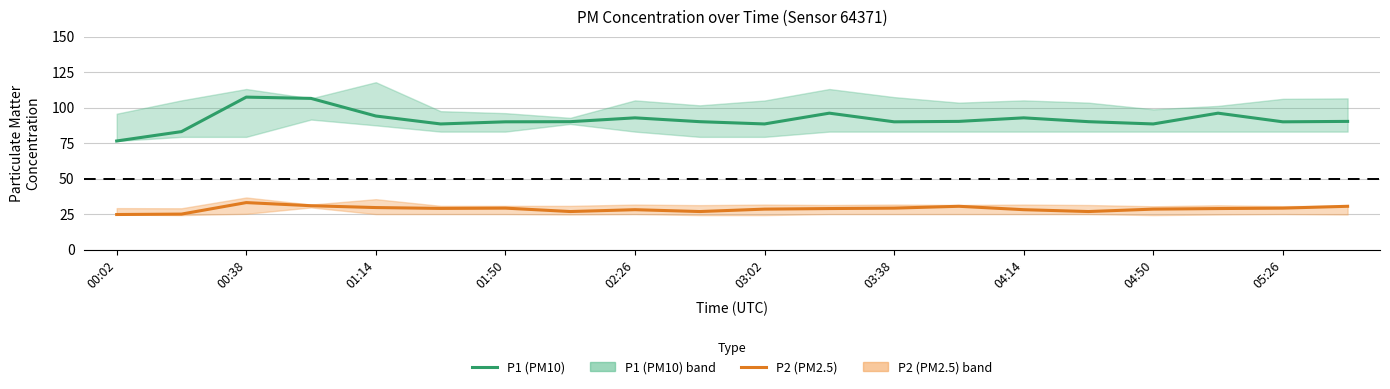

What is the value of the P2 (PM2.5) point at the 15th from the left?

28.1